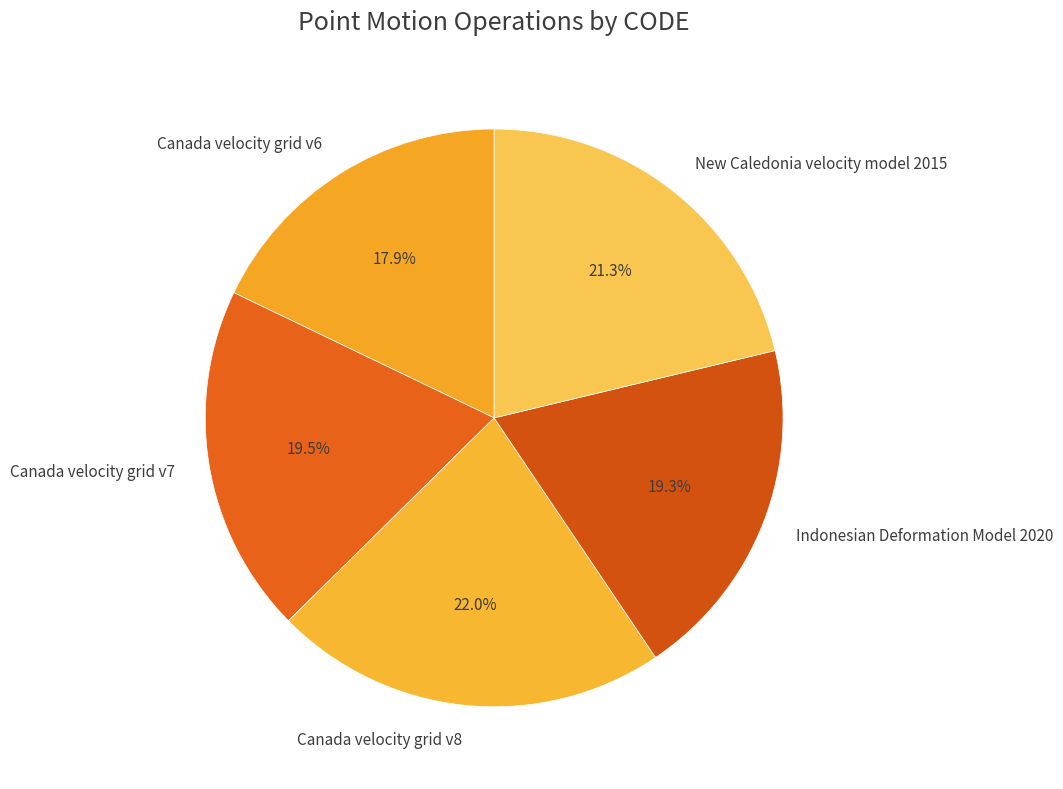

To the nearest percent, what is the average slice percentage?

20%